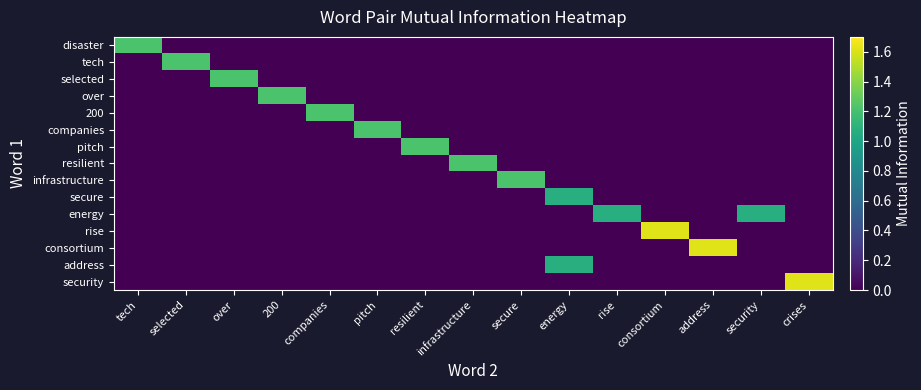

How many distinct data groups are displayed?

15